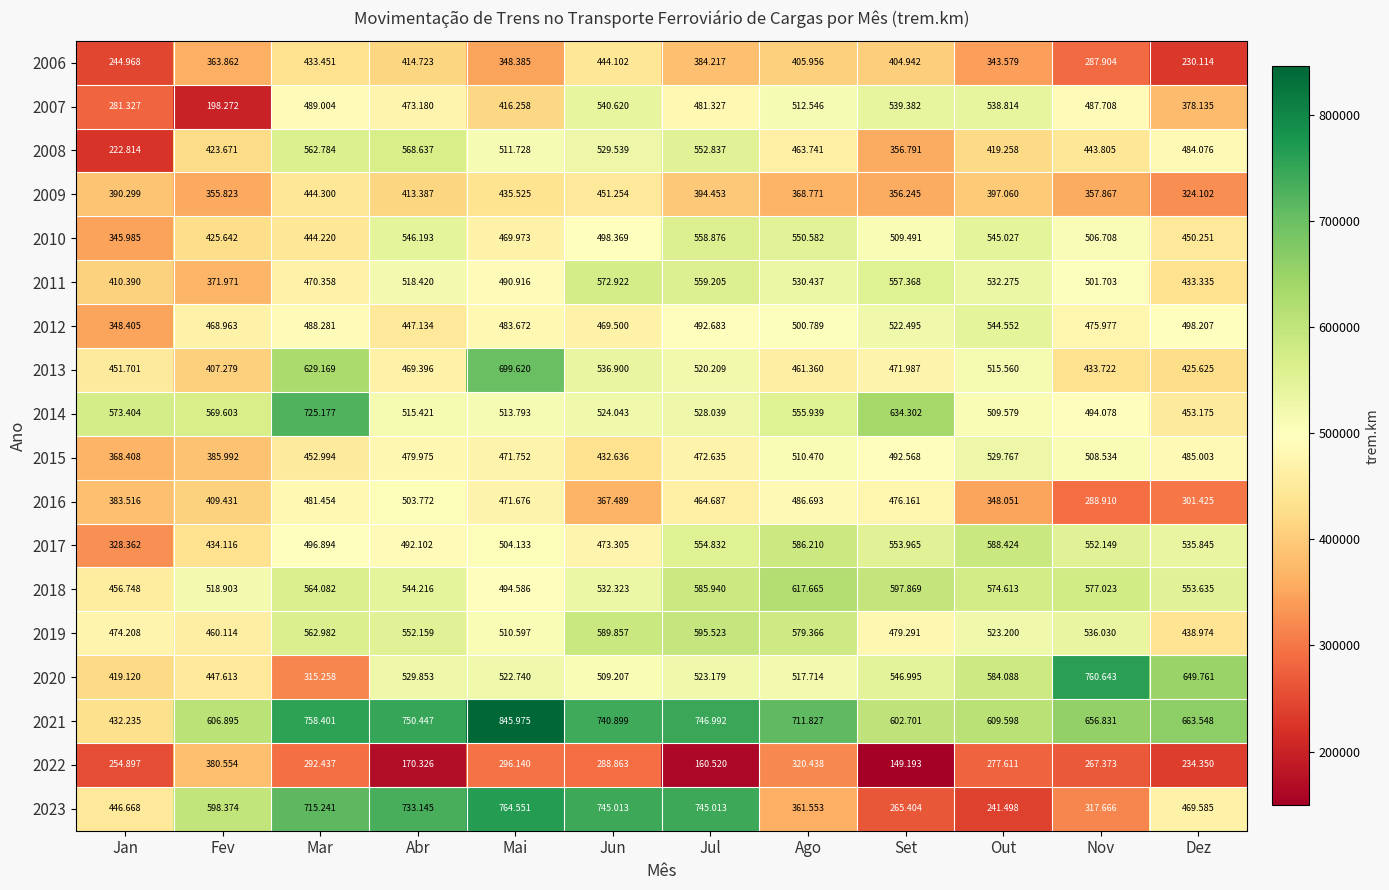

Which category has the lowest value across all series?

Set